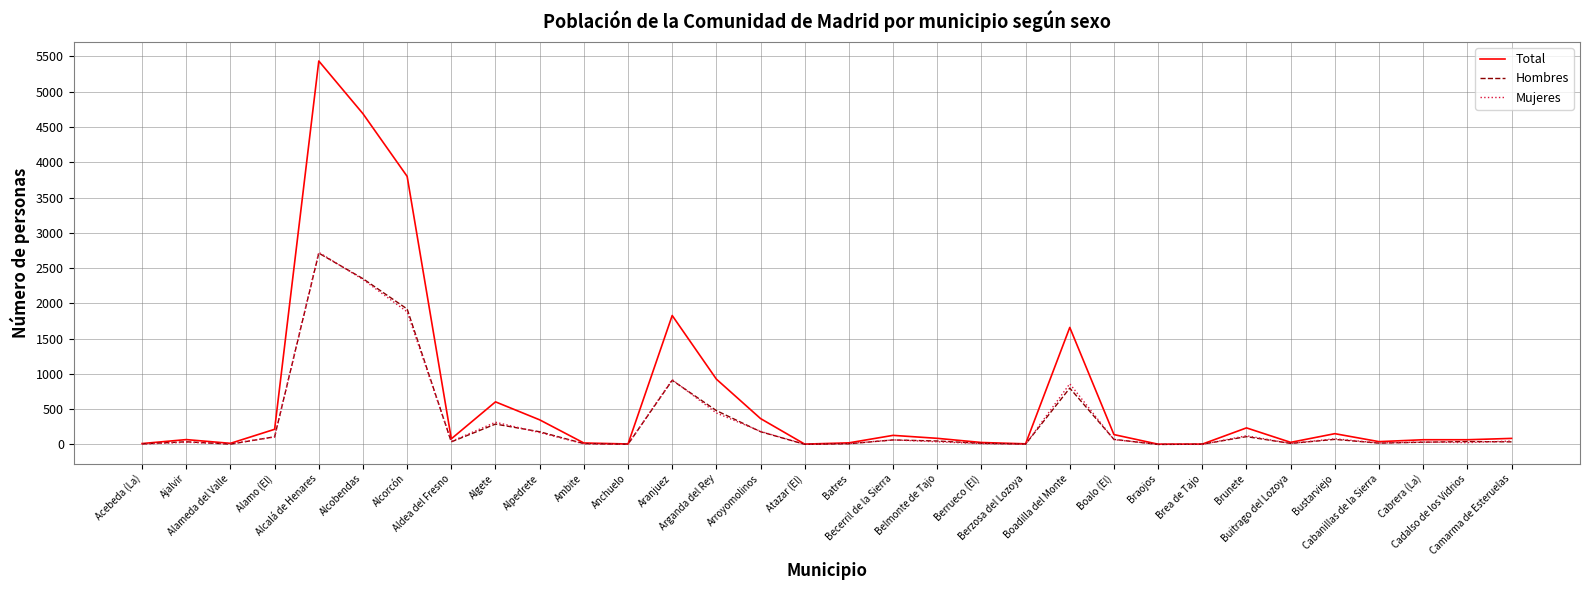

What is the maximum value shown in the chart?

5435